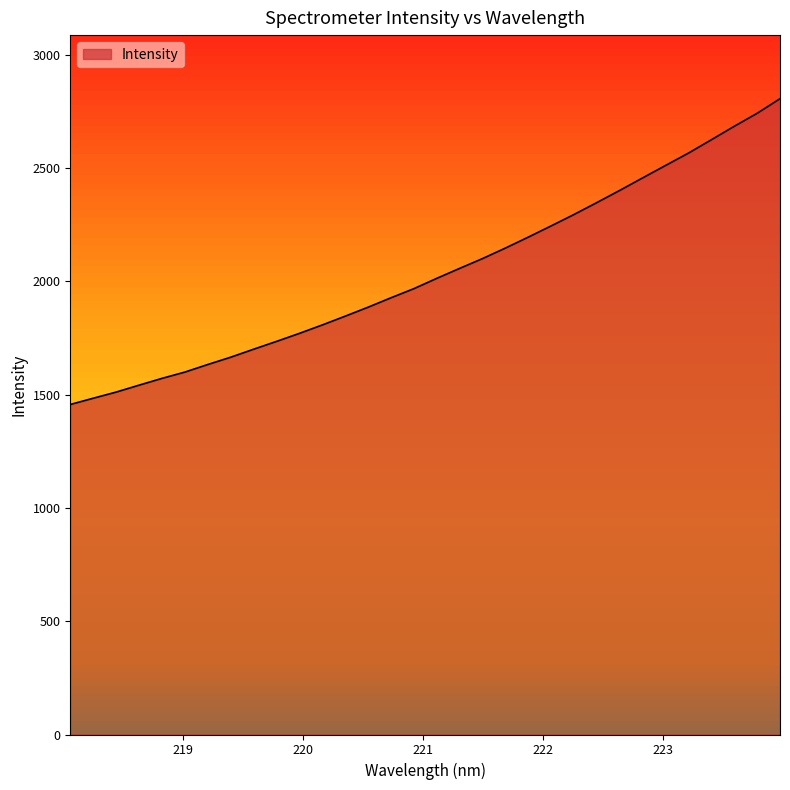

What is the greatest value displayed?

2806.5